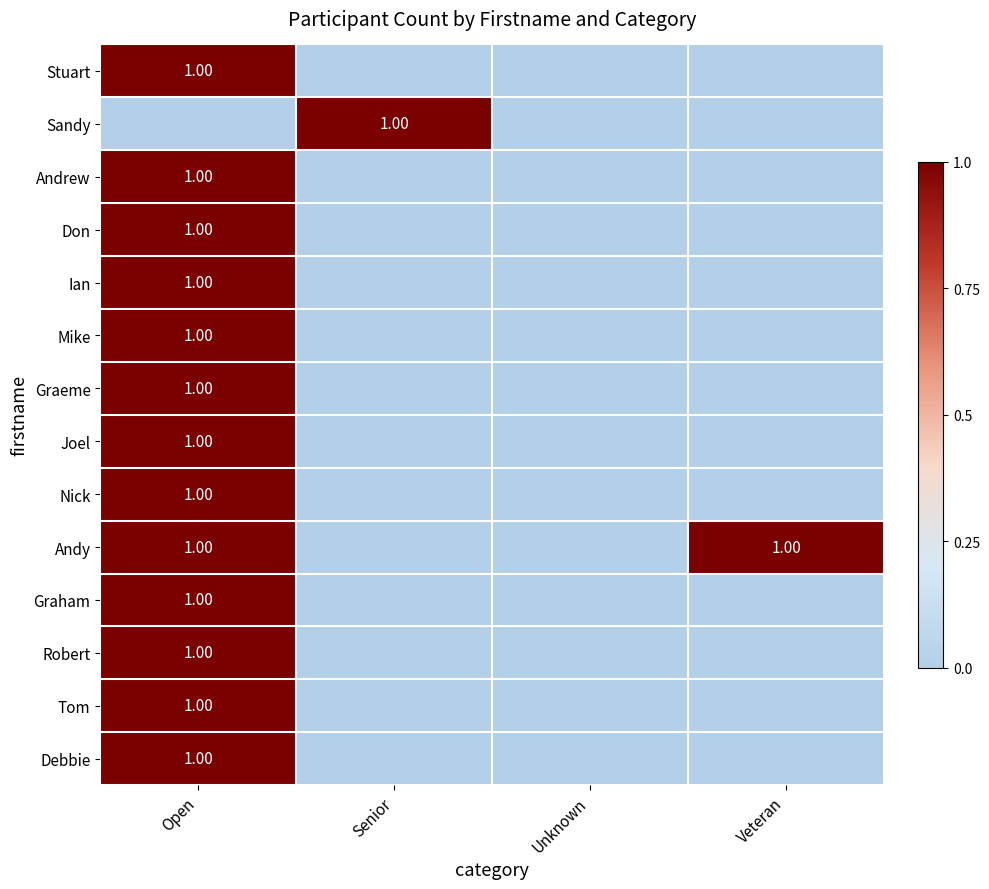

What is the sum of all Don values?

1